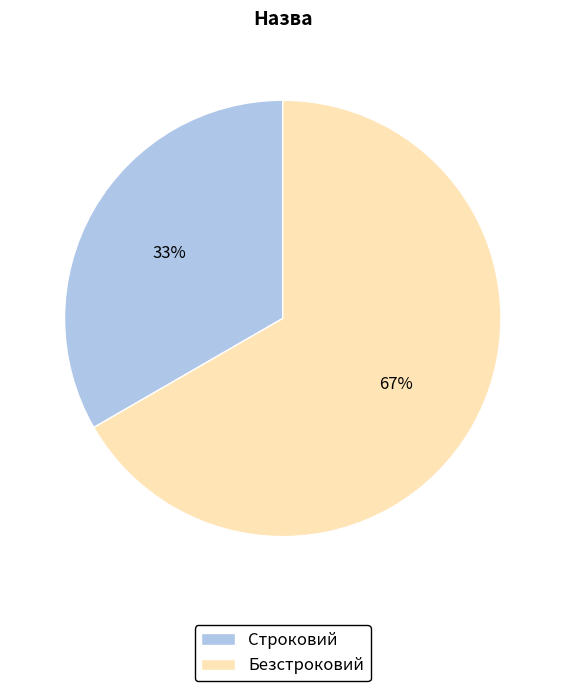

To the nearest percent, what is the average slice percentage?

50%